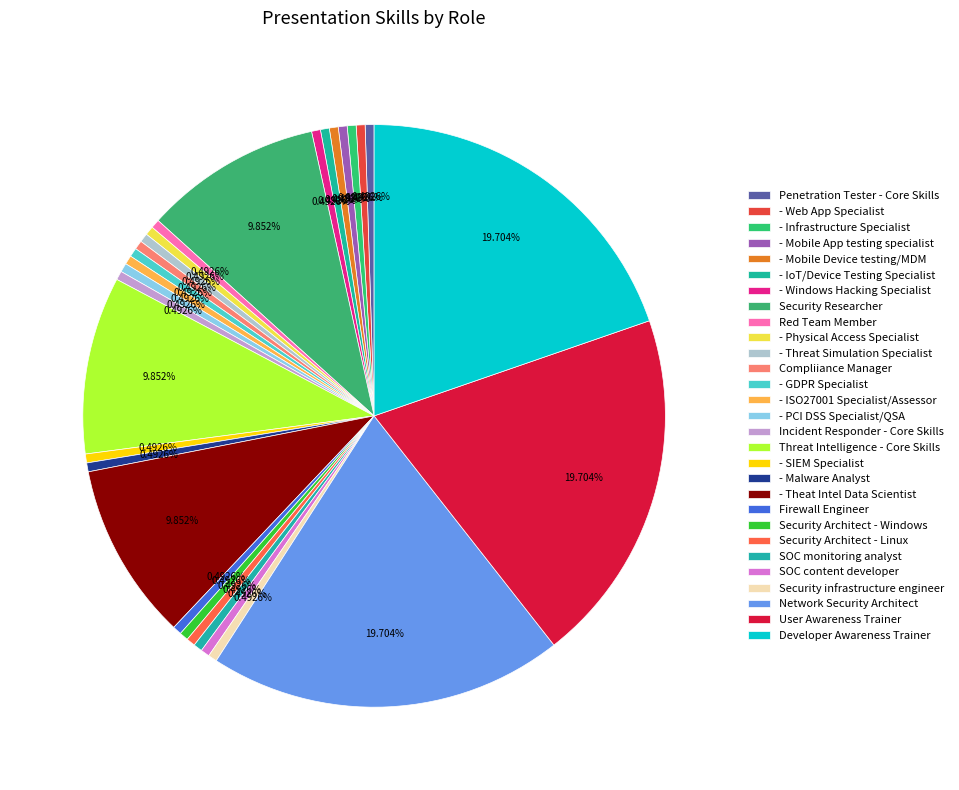

Count the number of slices in the pie.

29